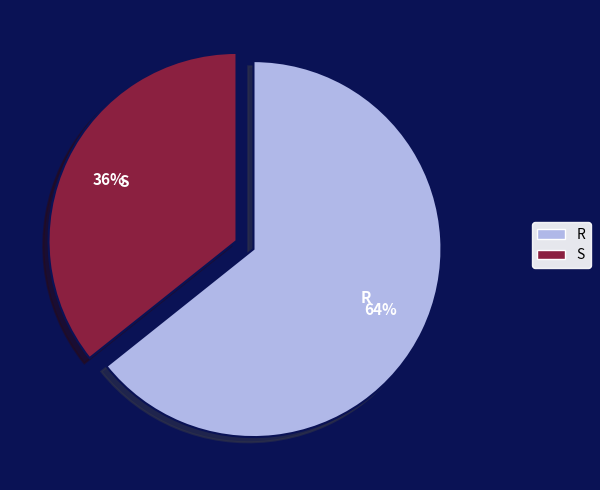

Does any single category account for the majority?

Yes